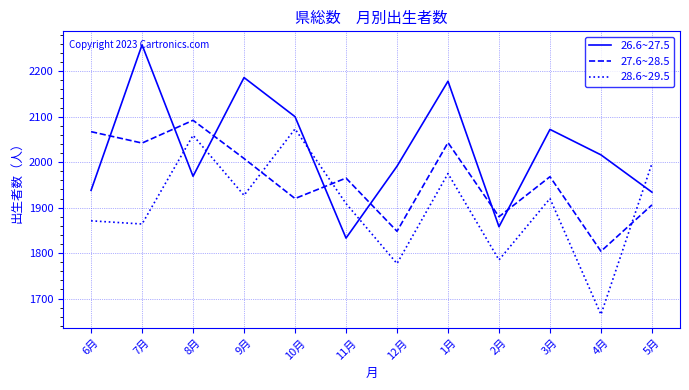

What is the greatest value displayed?

2258